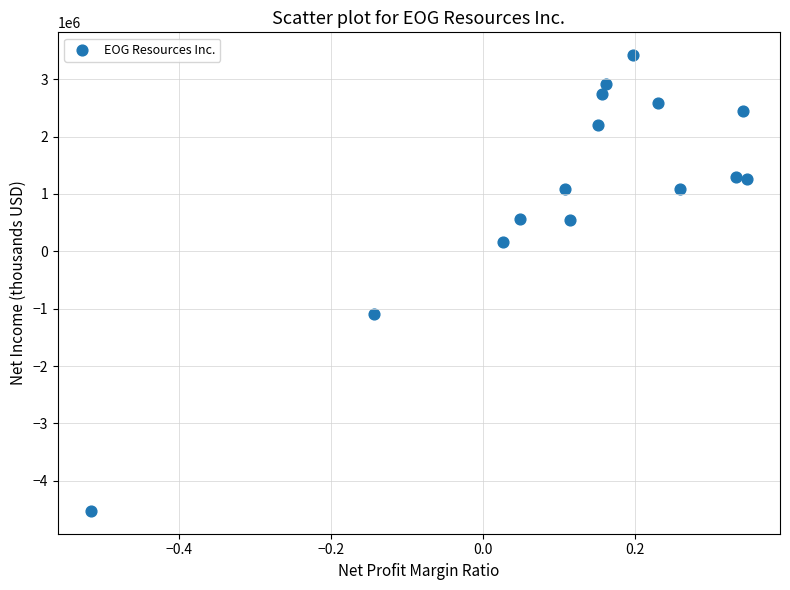

What Y value in the scatter plot is closest to -552737?

-1096686